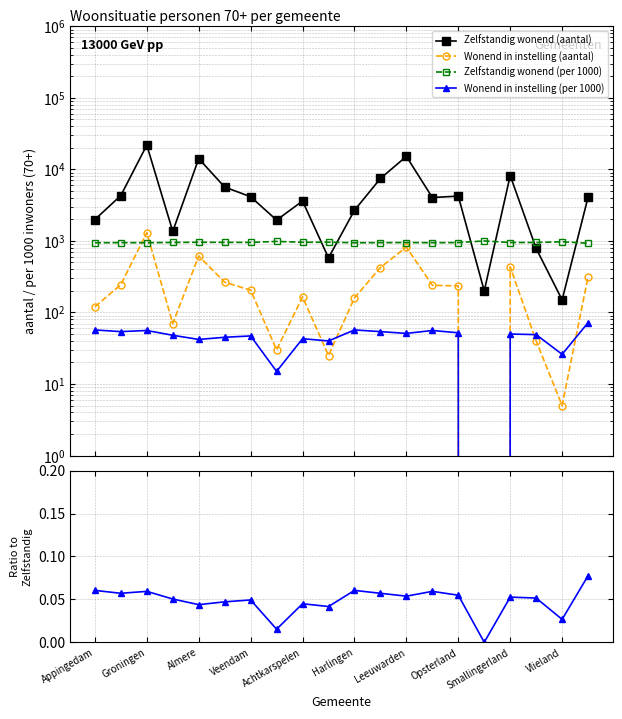

True or false: Ratio instelling/zelfstandig (per 1000) and Wonend in instelling (per 1000) intersect in this chart.

False